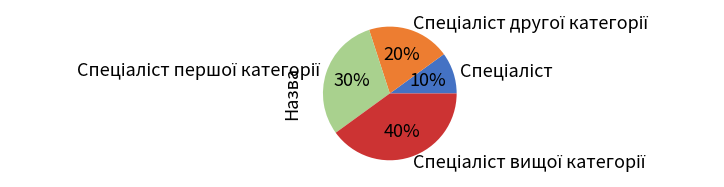

To the nearest percent, what is the average slice percentage?

25%